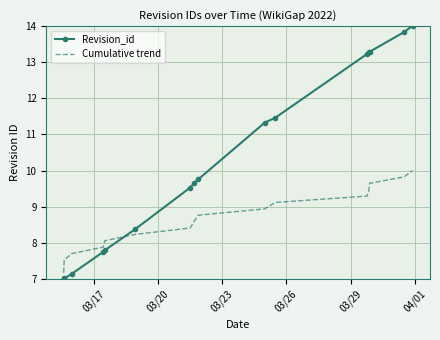

What is the minimum value shown in the chart?

7.0